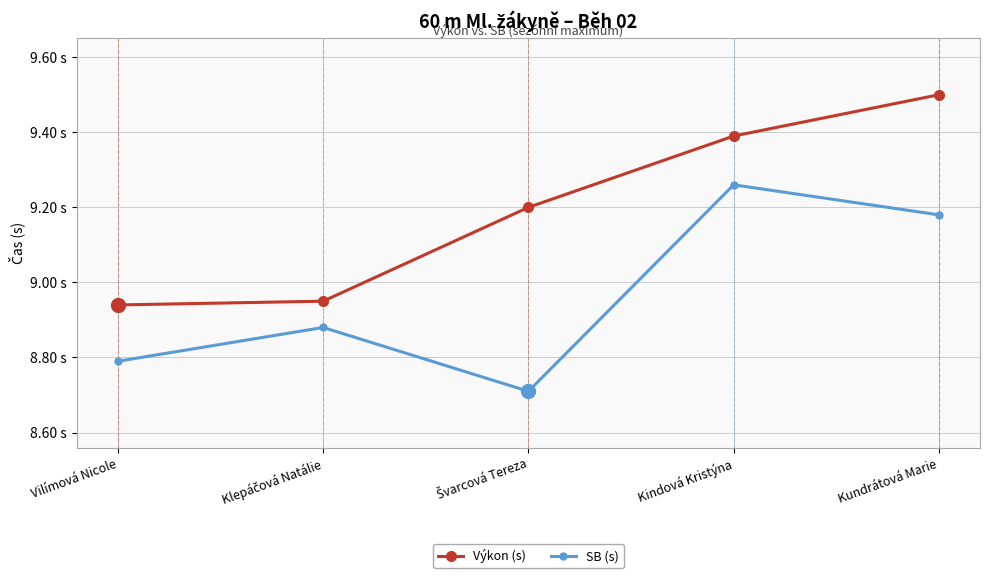

What position from the left is Kundrátová Marie?

5